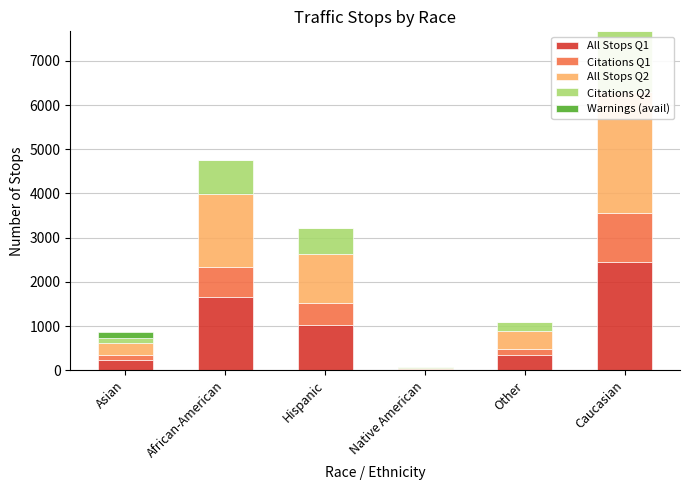

At which category does the chart reach its minimum across all series?

African-American